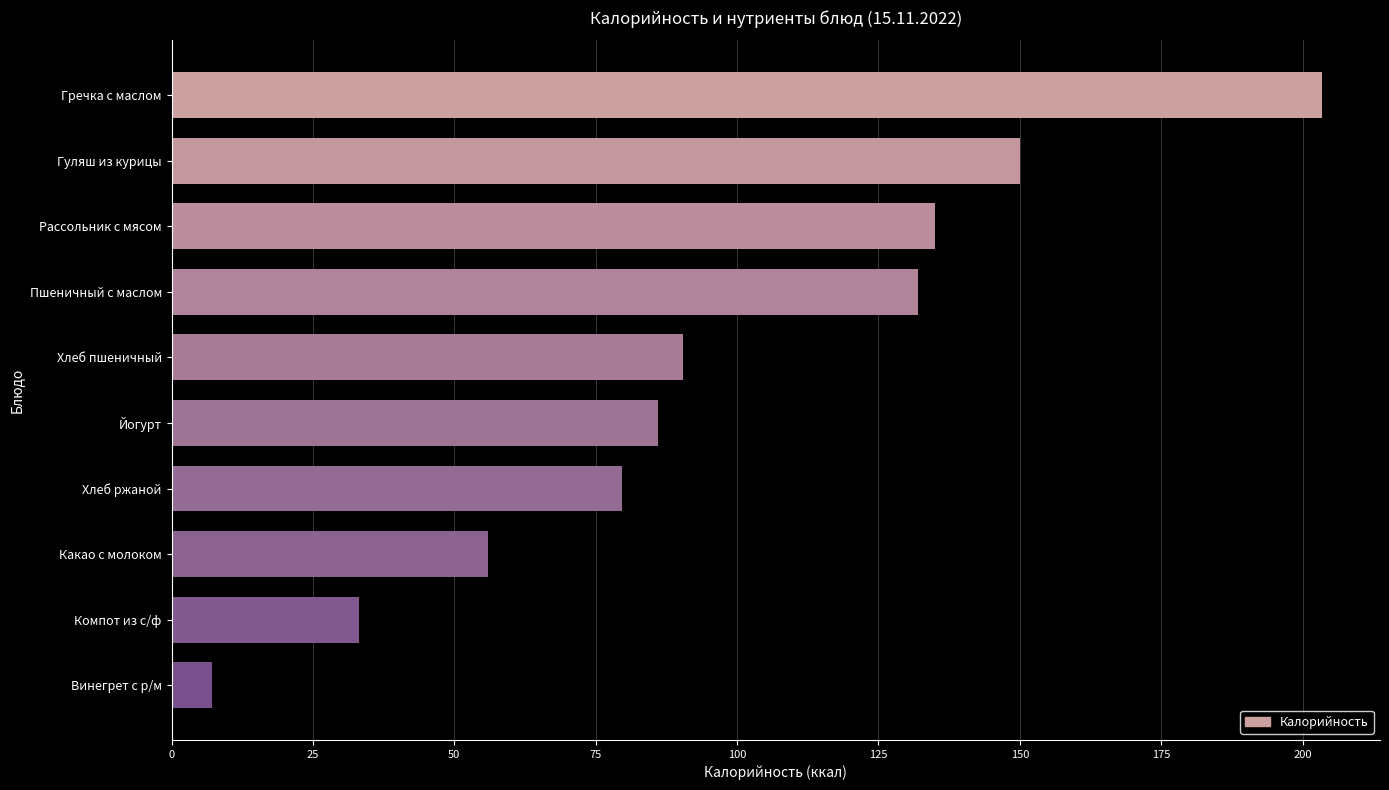

Rank the categories by value from lowest to highest.

Винегрет с р/м, Компот из с/ф, Какао с молоком, Хлеб ржаной, Йогурт, Хлеб пшеничный, Пшеничный с маслом, Рассольник с мясом, Гуляш из курицы, Гречка с маслом